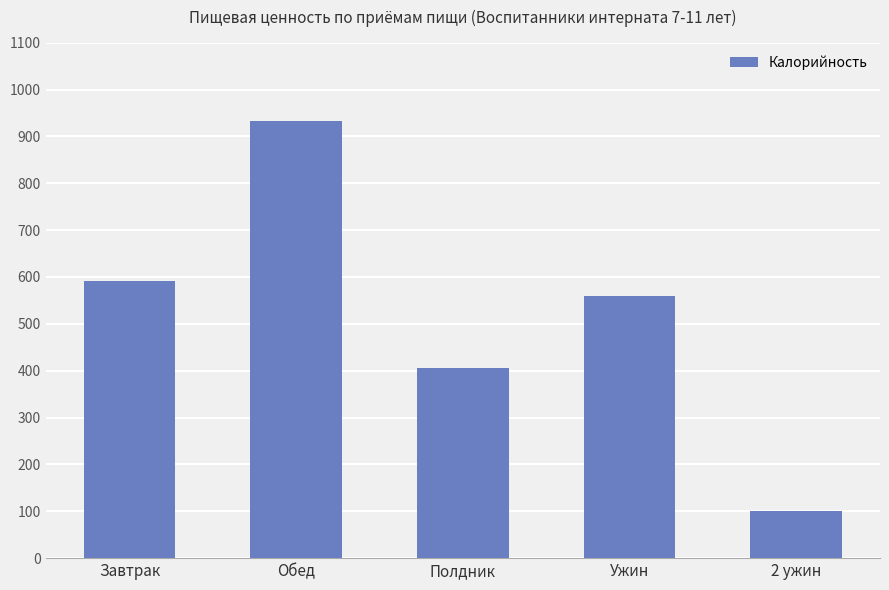

True or false: the data shows 591.7 at Завтрак.

True